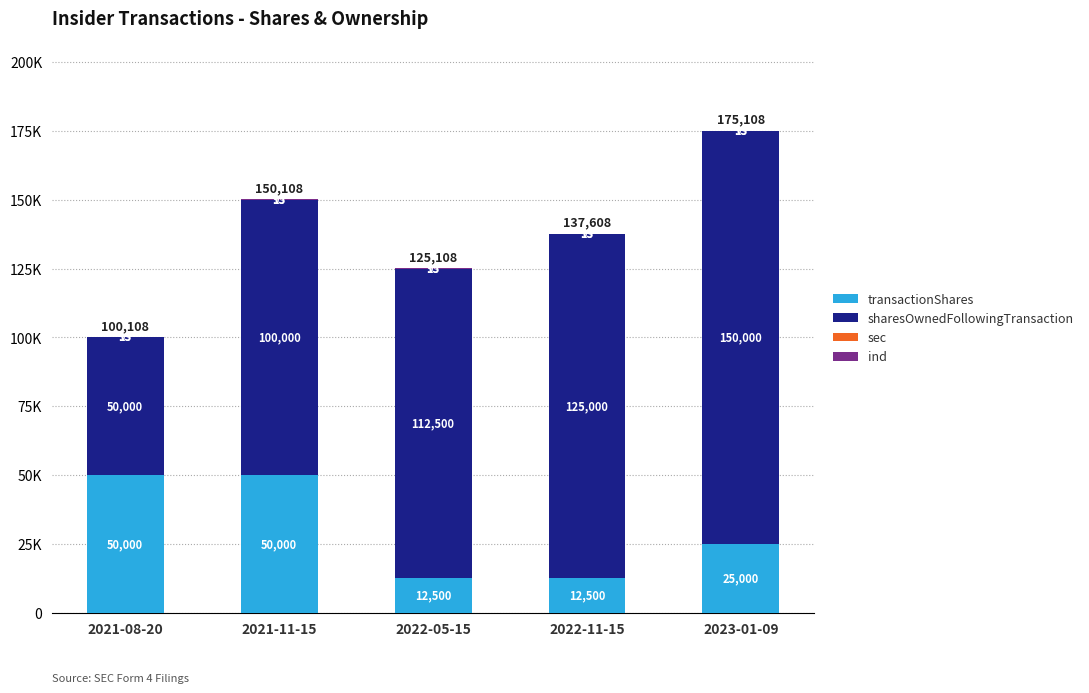

Where is sec nearest to the value 13?

2021-08-20